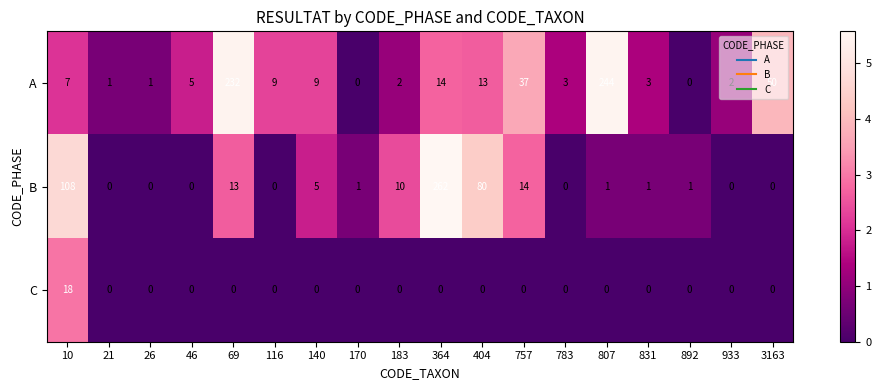

How many distinct data groups are displayed?

3